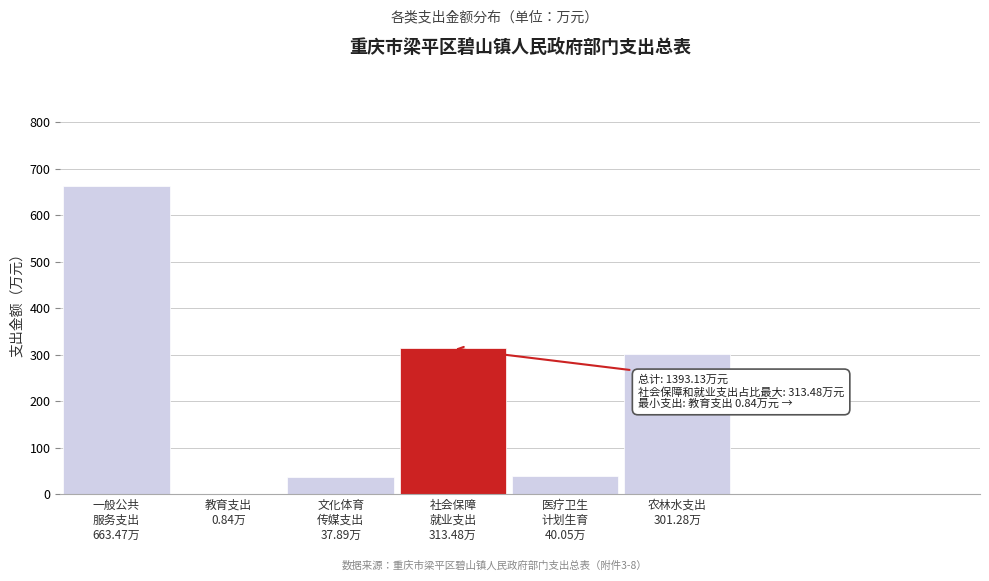

What is the sum of all values?

1357.0